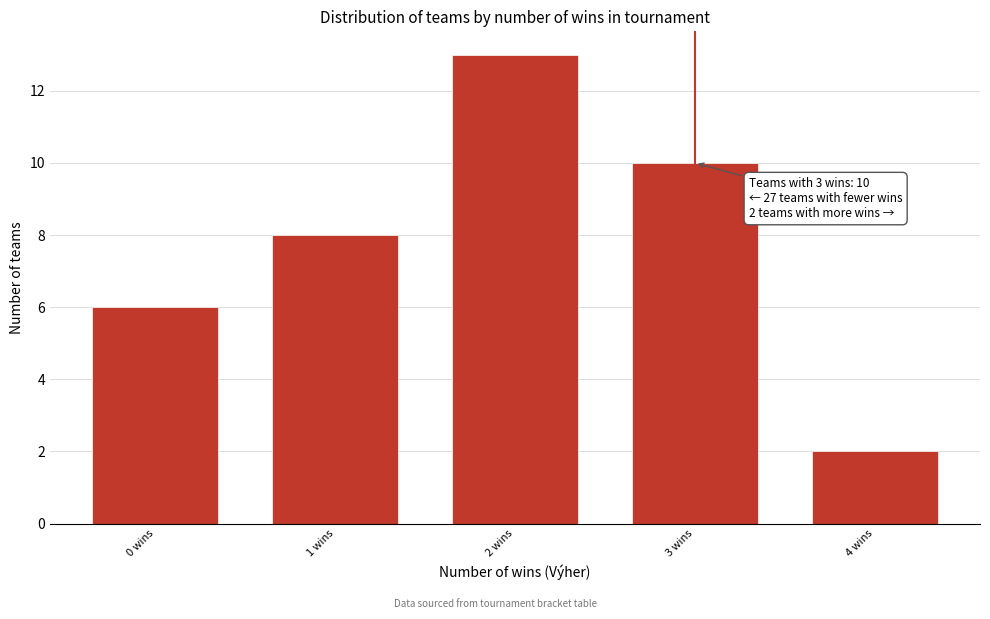

Reading left to right, extract all data points from this chart.

6	8	13	10	2